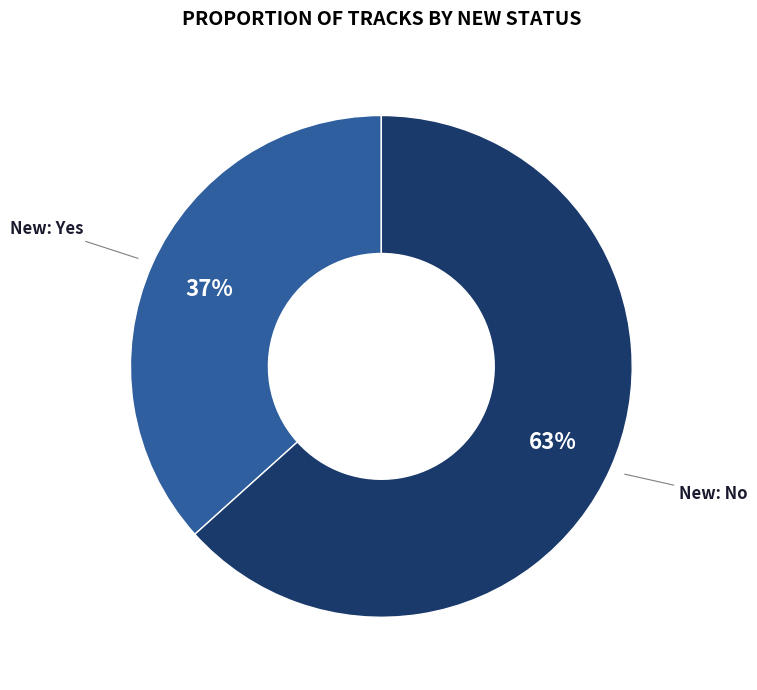

To the nearest percent, what is the average slice percentage?

50%